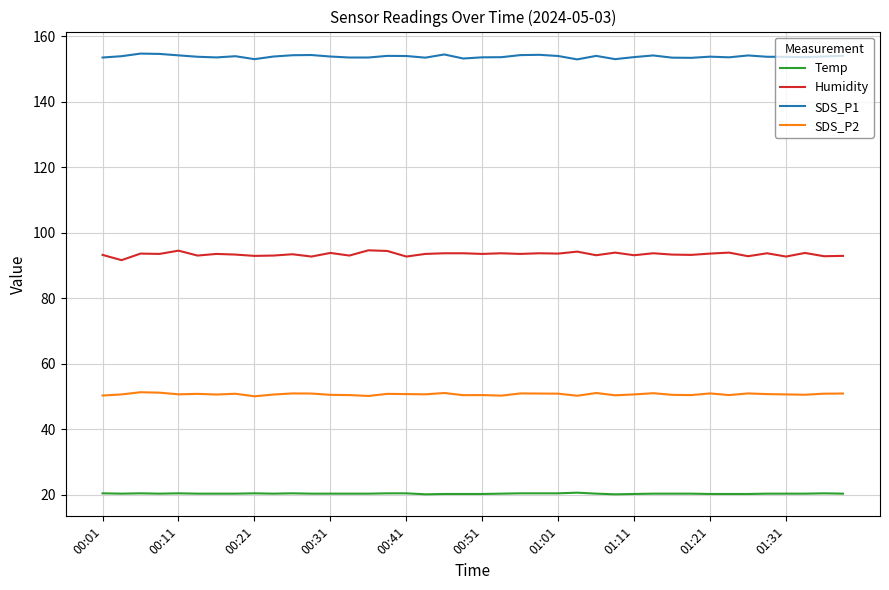

What is the minimum value shown in the chart?

20.1